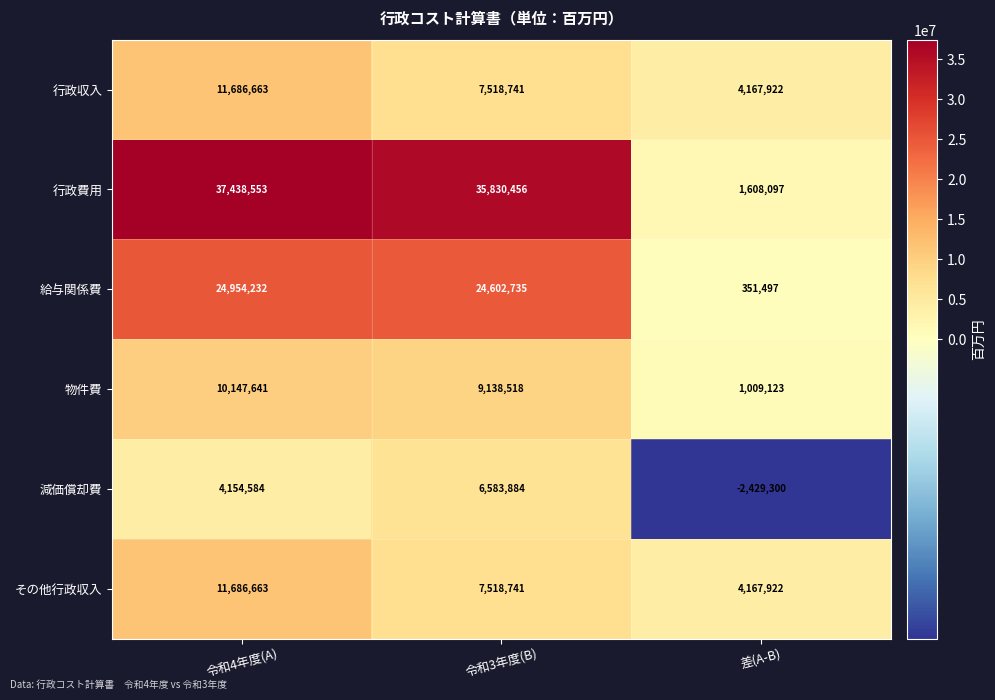

Between 令和4年度(A) and 差(A-B), which series saw the biggest shift?

行政費用